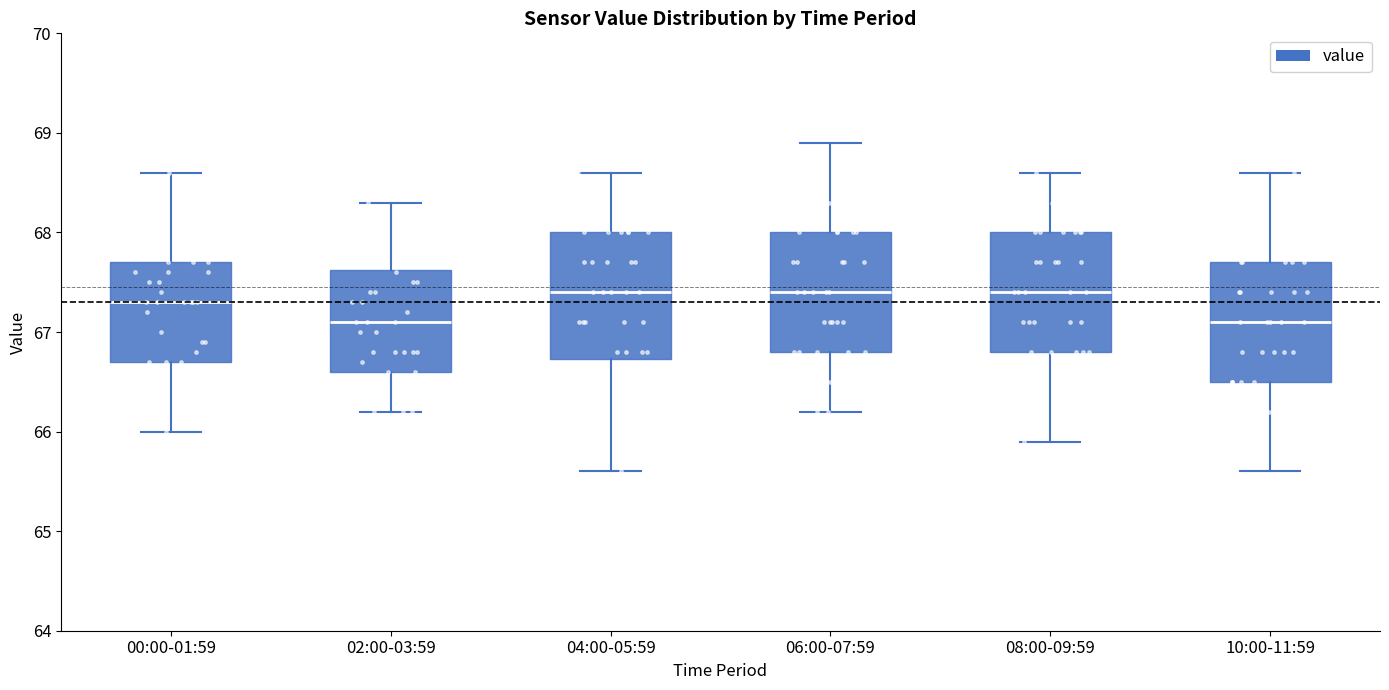

Reading left to right, read every box against the y-axis: the position of its median line, the range the box covers, and the ends of its whiskers. The values are not printed on the chart, so give them approximately, as read against the axis.

00:00-01:59: median 67.3, box 66.7 to 67.7, whiskers 66.0 to 68.6
02:00-03:59: median 67.1, box 66.6 to 67.6, whiskers 66.2 to 68.3
04:00-05:59: median 67.4, box 66.7 to 68.0, whiskers 65.6 to 68.6
06:00-07:59: median 67.4, box 66.8 to 68.0, whiskers 66.2 to 68.9
08:00-09:59: median 67.4, box 66.8 to 68.0, whiskers 65.9 to 68.6
10:00-11:59: median 67.1, box 66.5 to 67.7, whiskers 65.6 to 68.6